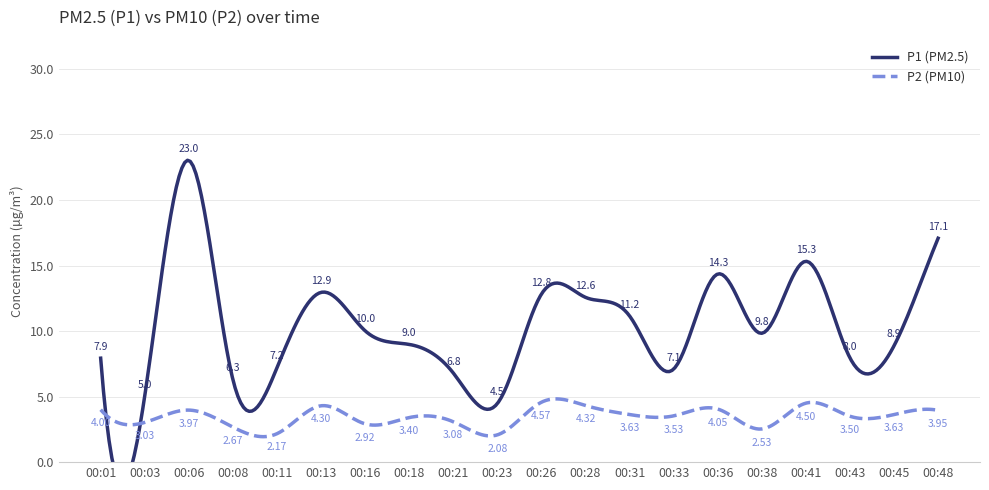

Rank the series by their maximum value, from lowest to highest.

P2, P1